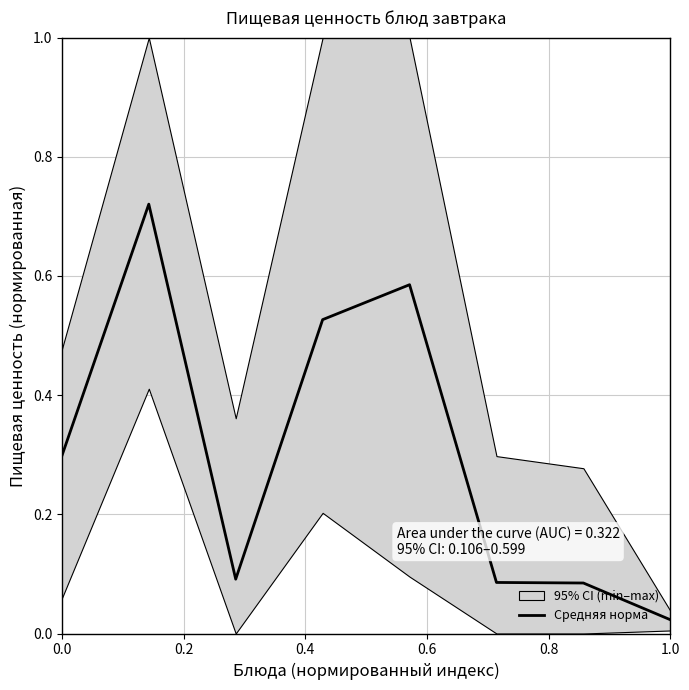

Count the number of categories in the chart.

8